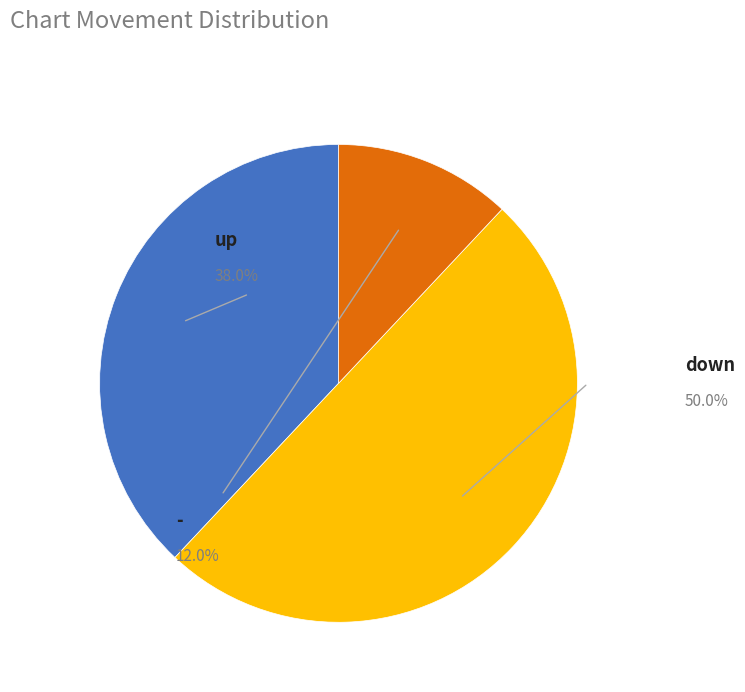

Is it true that up is 48% of the pie?

False